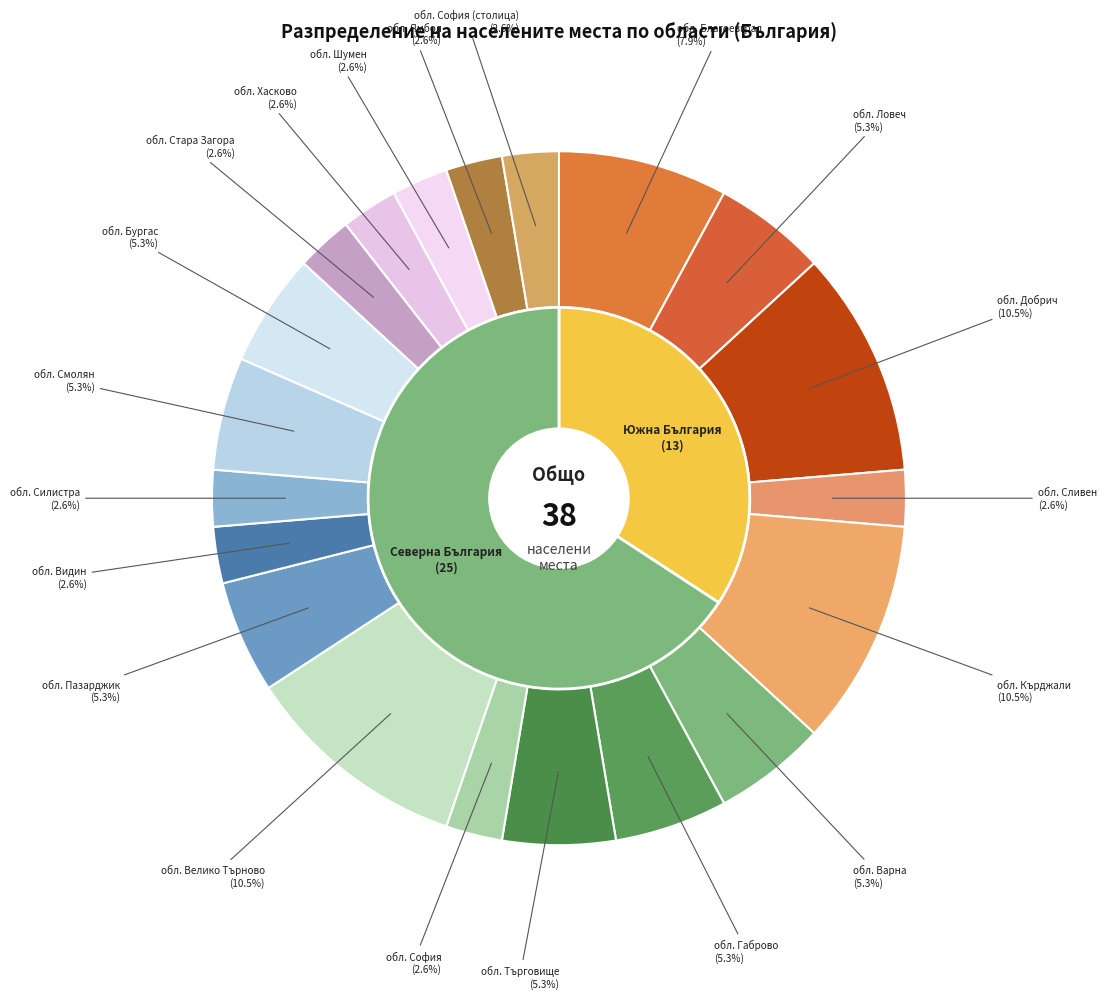

How many segments does this pie chart have?

20